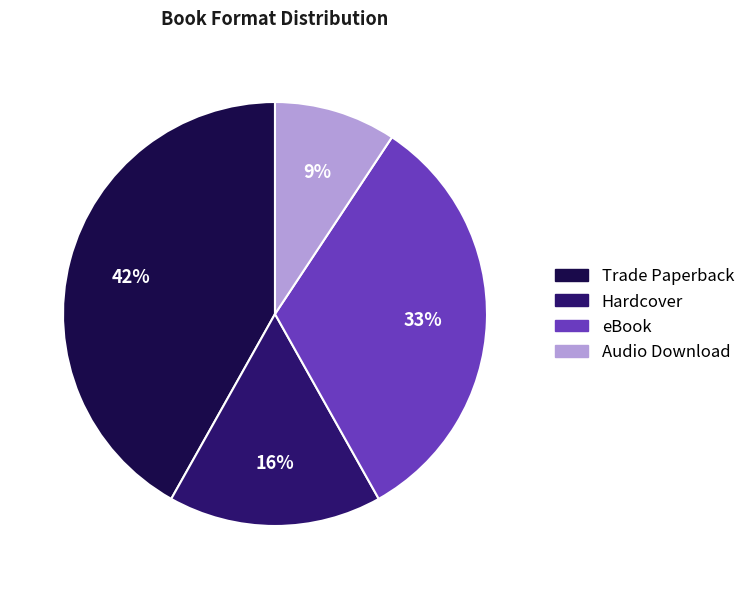

Which slice is the smallest?

Audio Download